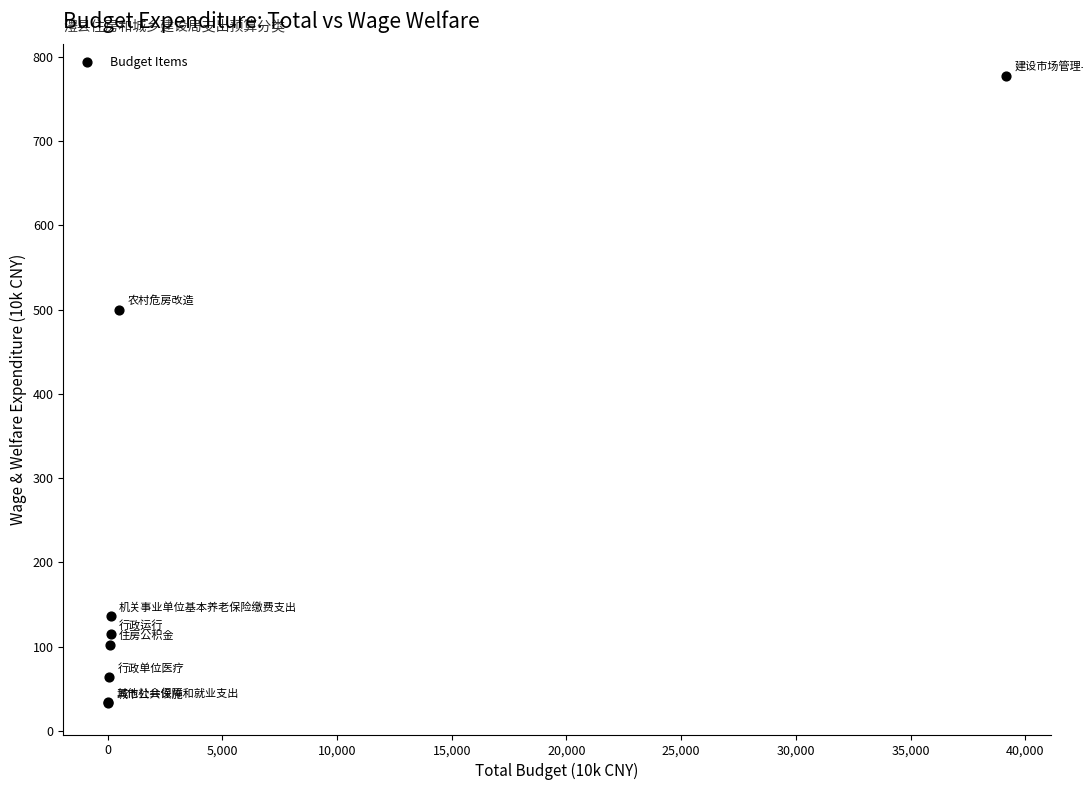

What Y value in the scatter plot is closest to 405?

500.0